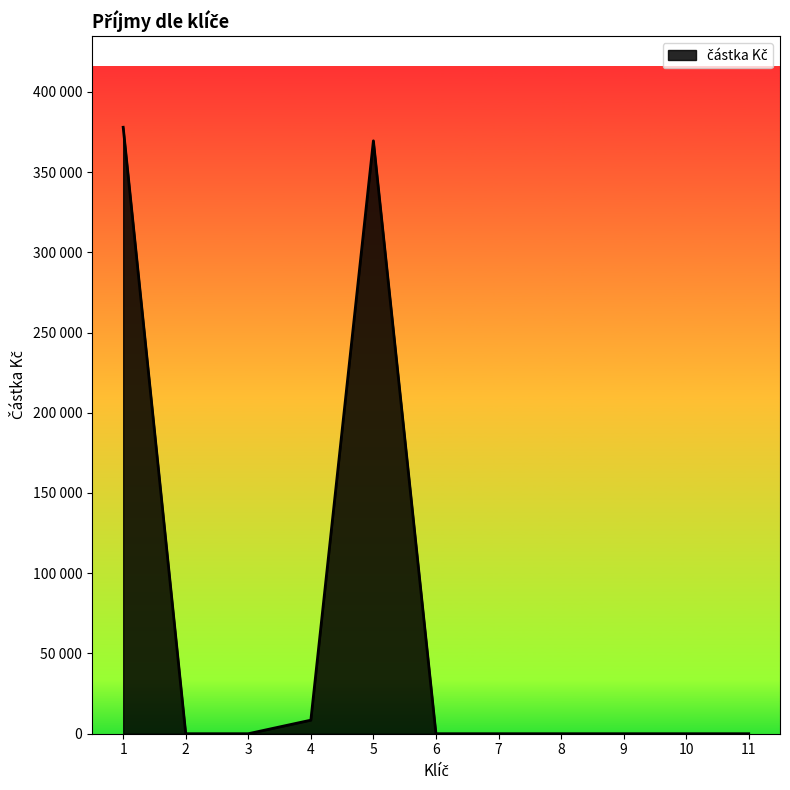

Does the chart display data point markers on the line(s)?

No